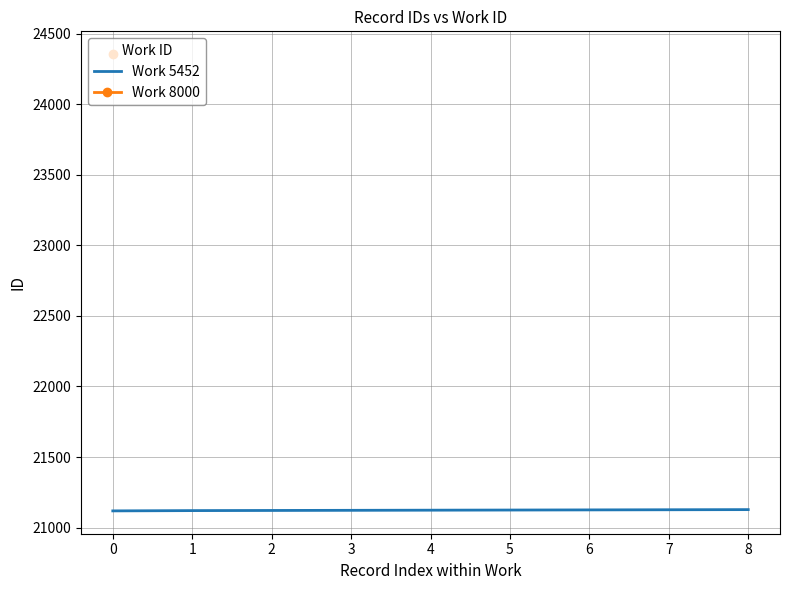

What is the lowest value of the Work 5452 series?

21118